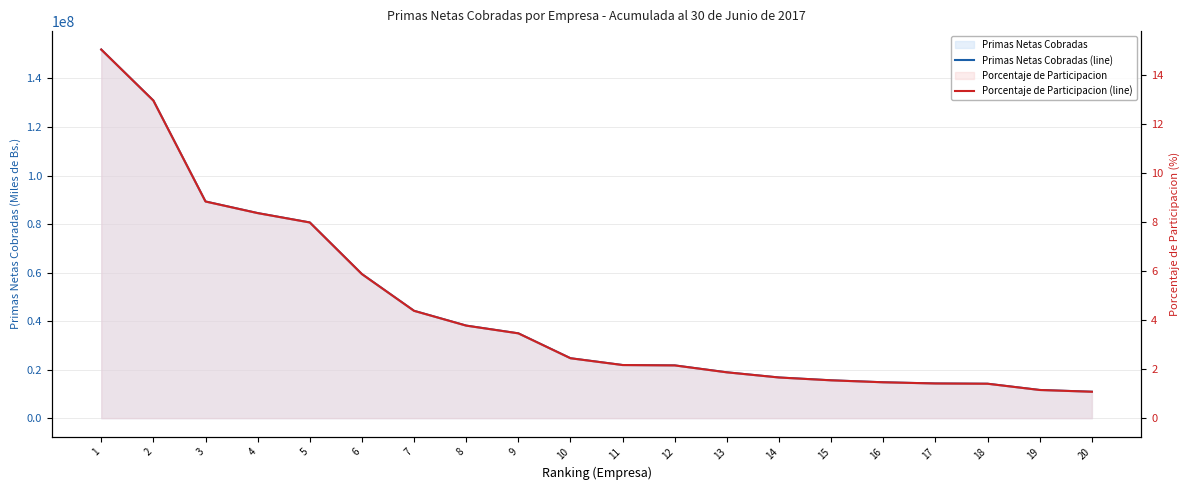

List the labels in order of Primas Netas Cobradas (line) value, smallest first.

20, 19, 18, 17, 16, 15, 14, 13, 12, 11, 10, 9, 8, 7, 6, 5, 4, 3, 2, 1